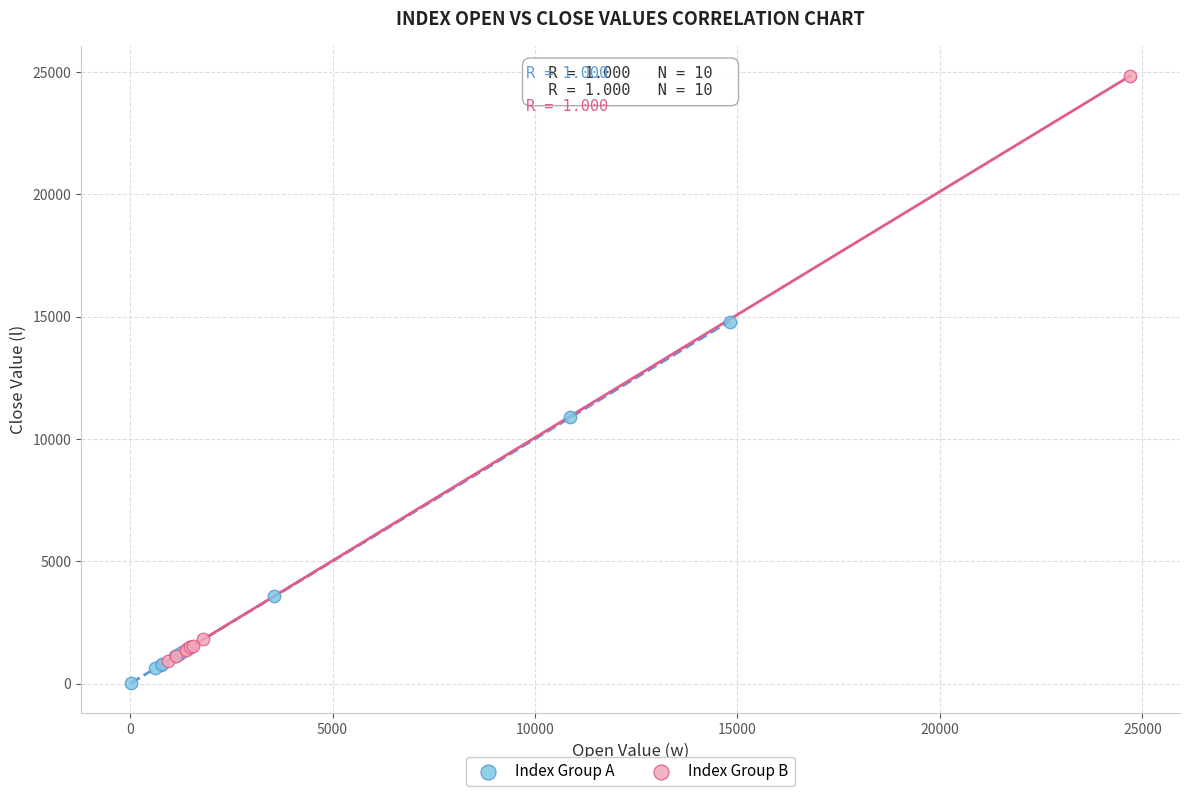

Which series has the largest Y range (max minus min)?

Index Group B